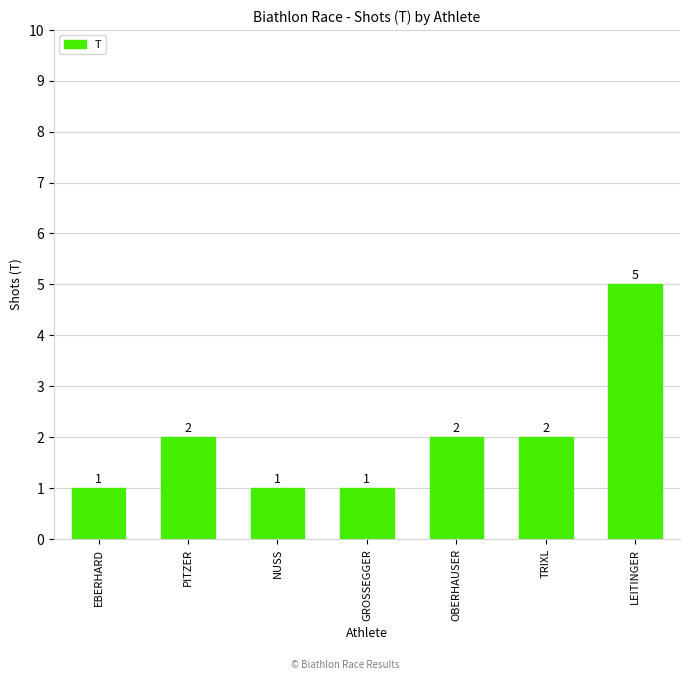

Which label corresponds to the largest value in the chart?

LEITINGER